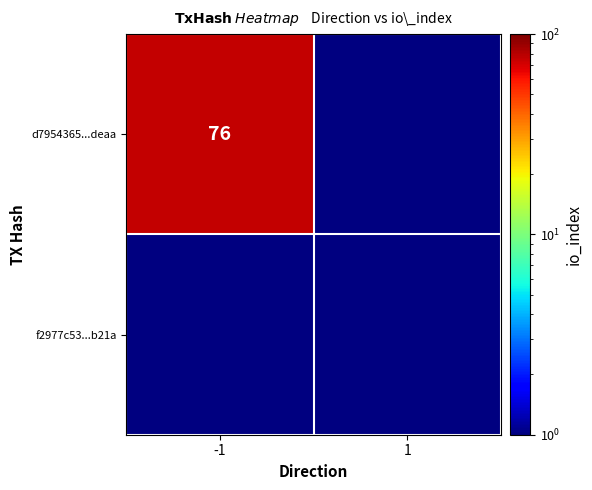

What is the sum of all f2977c5365d2592964066ba55fc38f0b489db21 values?

1